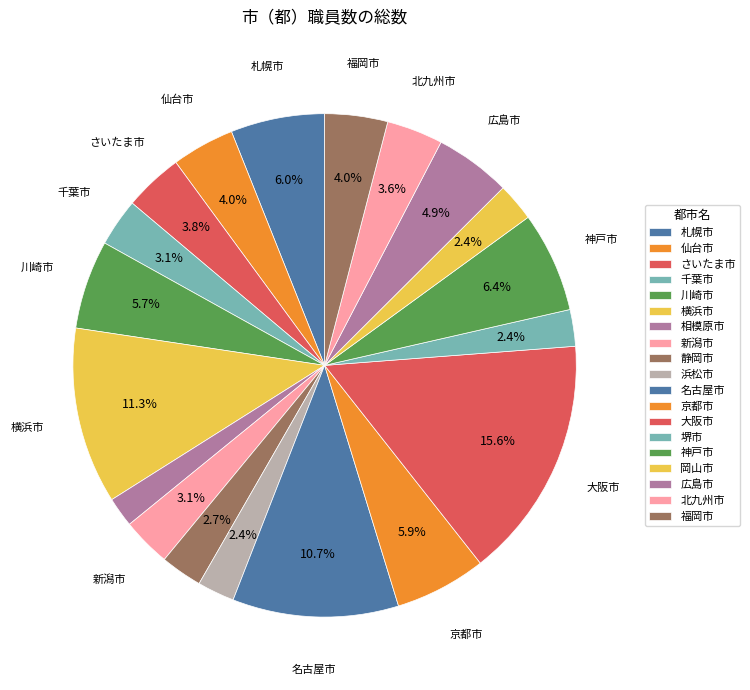

How many segments does this pie chart have?

19